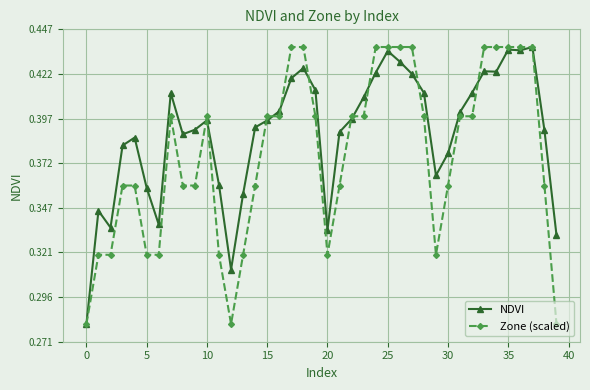

List the series in order of their overall mean, lowest first.

Zone (scaled), NDVI